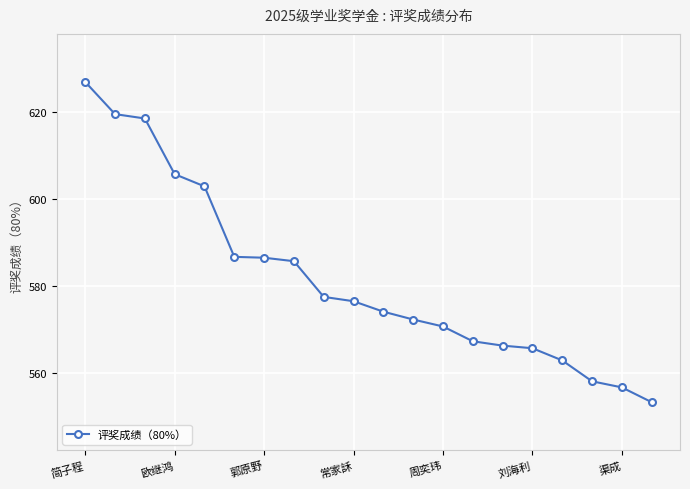

What is the value of the 2nd point from the left?

619.4